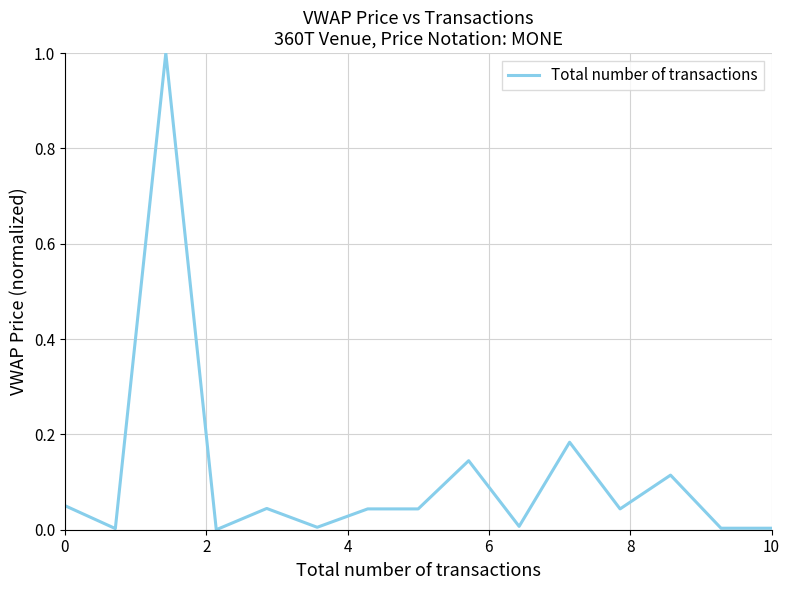

True or false: the data shows 0.0 at 10.

True